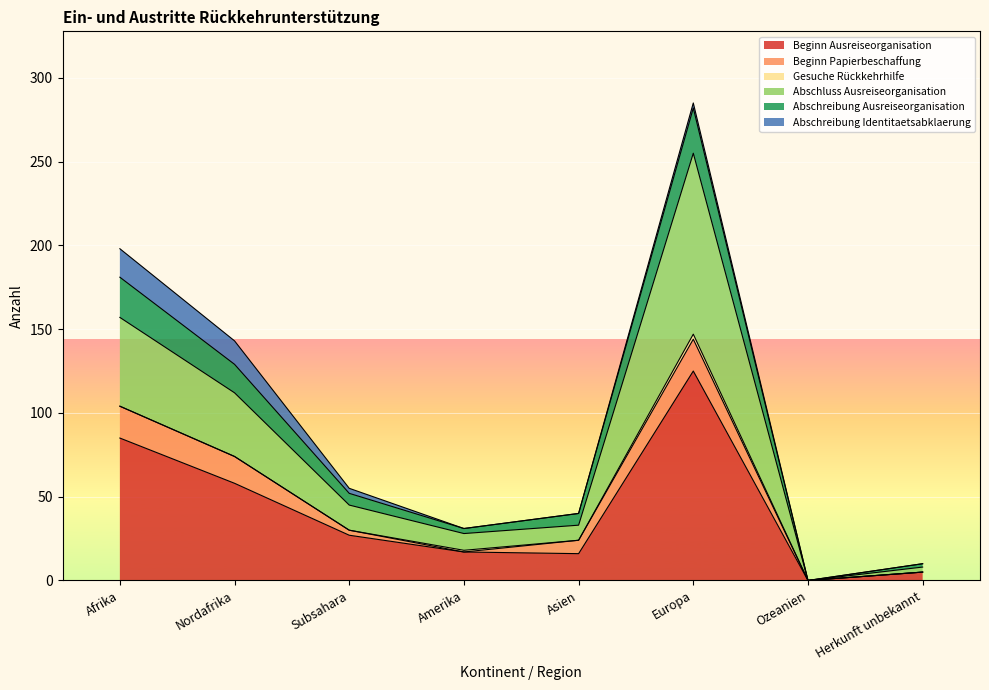

The Beginn Ausreiseorganisation series shows 46 at Subsahara. True or false?

False